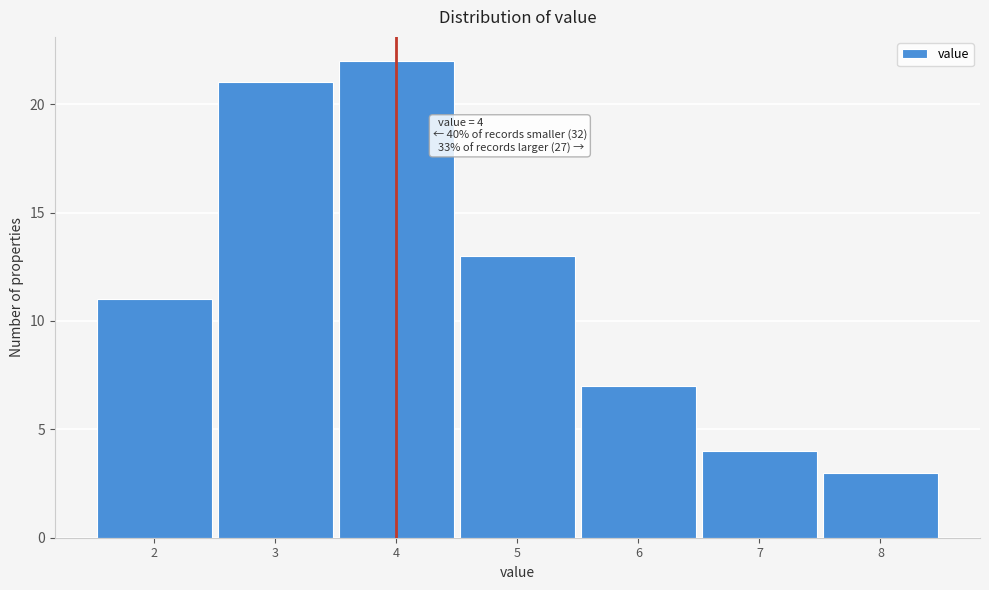

Over which range of the x-axis is the bar tallest?

3.5 to 4.5